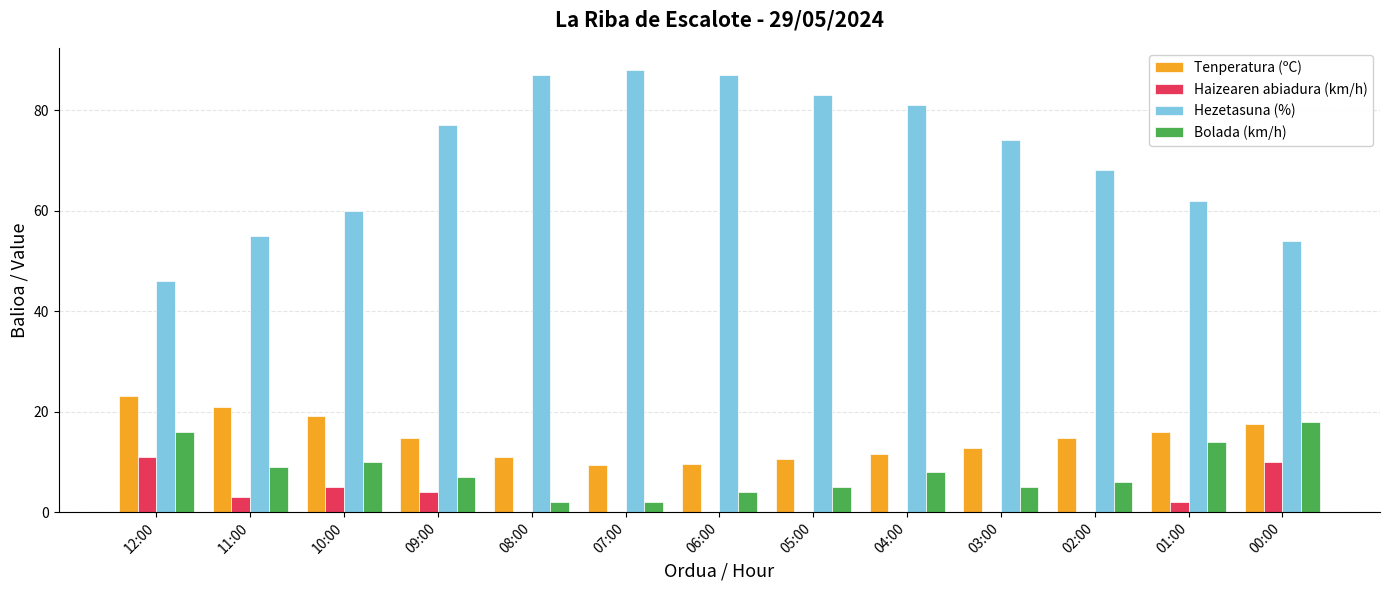

What is the approximate value of Haizearen abiadura (km/h) at 01:00?

2.0